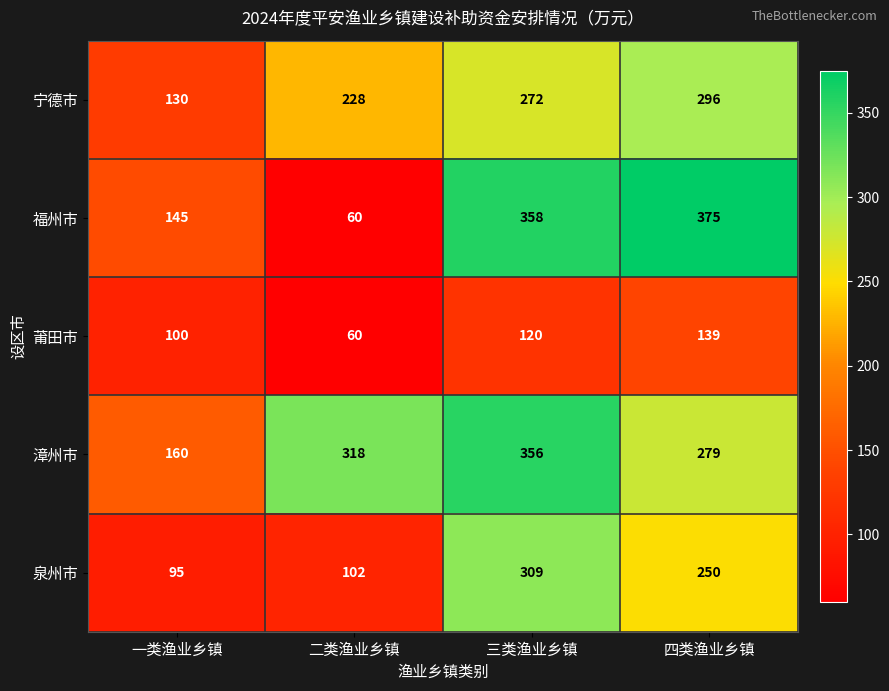

What is the sum of the 莆田市 values at 二类渔业乡镇 and 三类渔业乡镇?

180